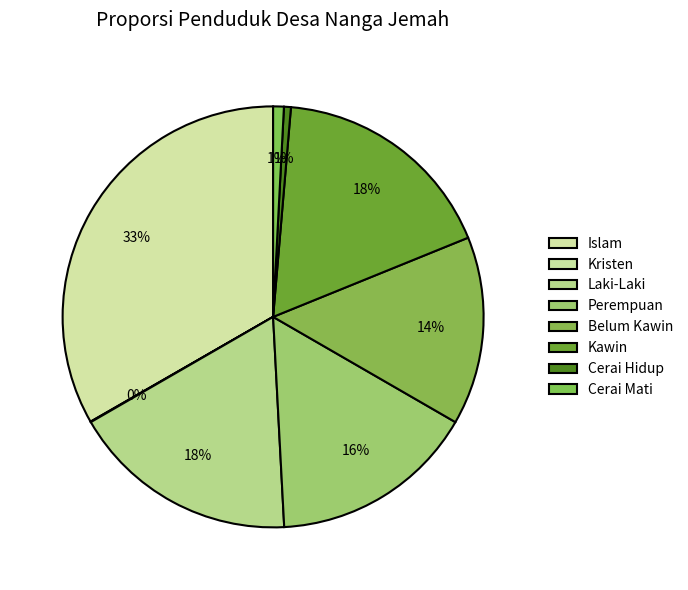

What percentage do Laki-Laki and Cerai Hidup together represent?

18.0%